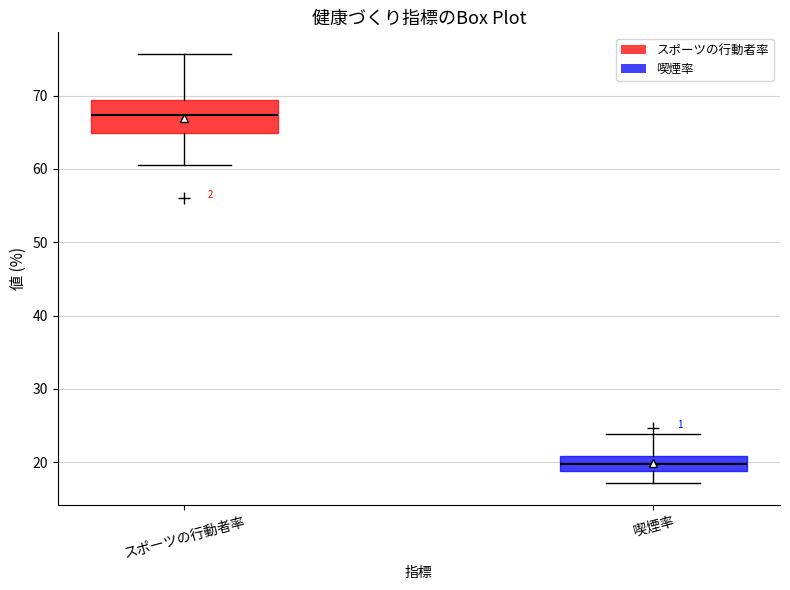

Which box has the lowest median line?

喫煙率